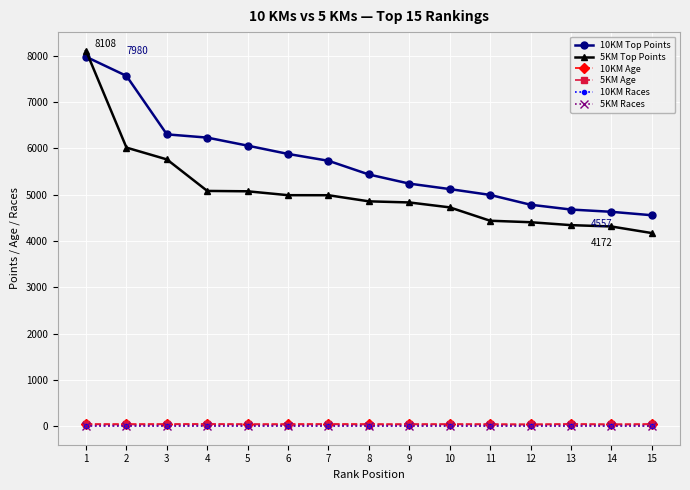

What is the total value across all series at 8?

10384